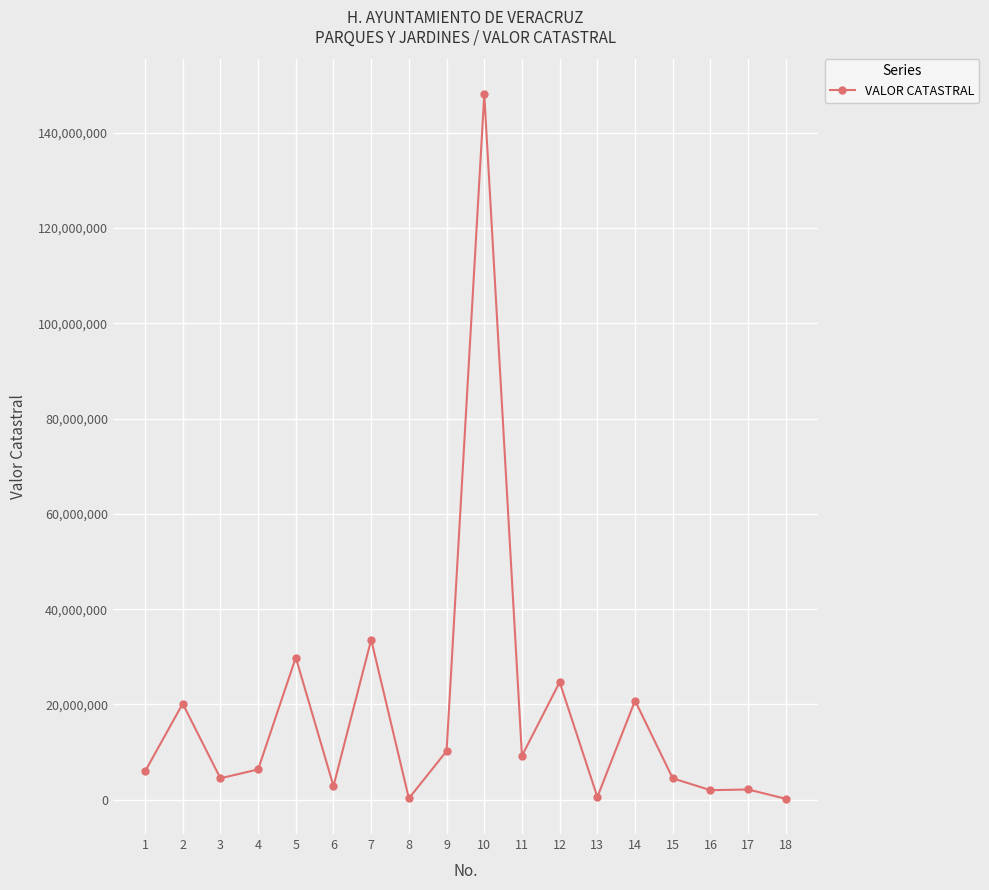

What is the greatest value displayed?

148058595